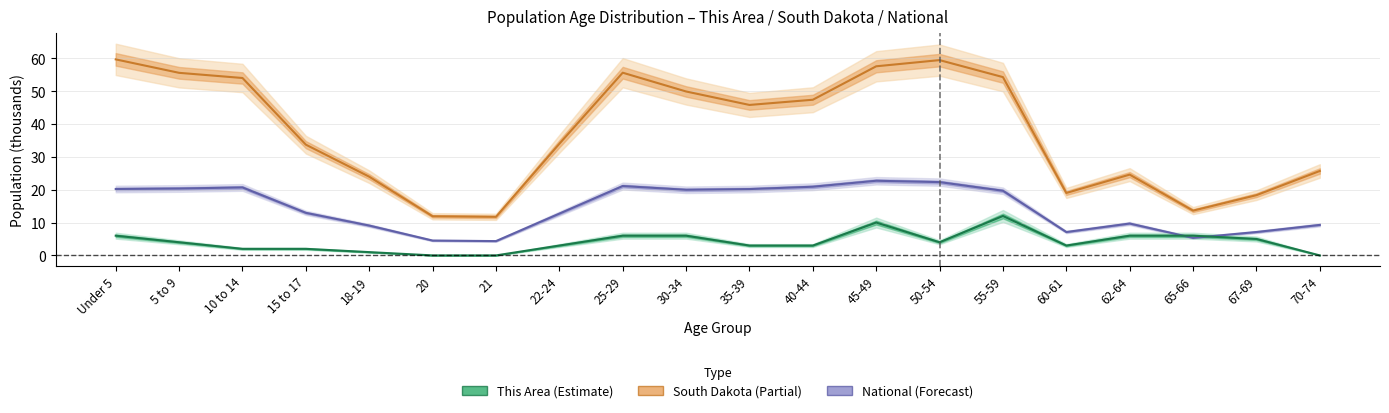

Reading right to left, list all the values displayed in this chart.

National (thousands): 9.3	7.1	5.3	9.7	7.1	19.7	22.3	22.7	20.9	20.2	20.0	21.1	12.7	4.4	4.5	9.1	13.0	20.7	20.3	20.2
South Dakota (thousands): 25.7	18.3	13.6	24.6	19.0	54.2	59.4	57.5	47.3	45.8	49.9	55.6	34.0	11.7	11.9	23.9	33.7	54.0	55.5	59.6
This Area: 0.0	5.0	6.0	6.0	3.0	12.0	4.0	10.0	3.0	3.0	6.0	6.0	3.0	0.0	0.0	1.0	2.0	2.0	4.0	6.0